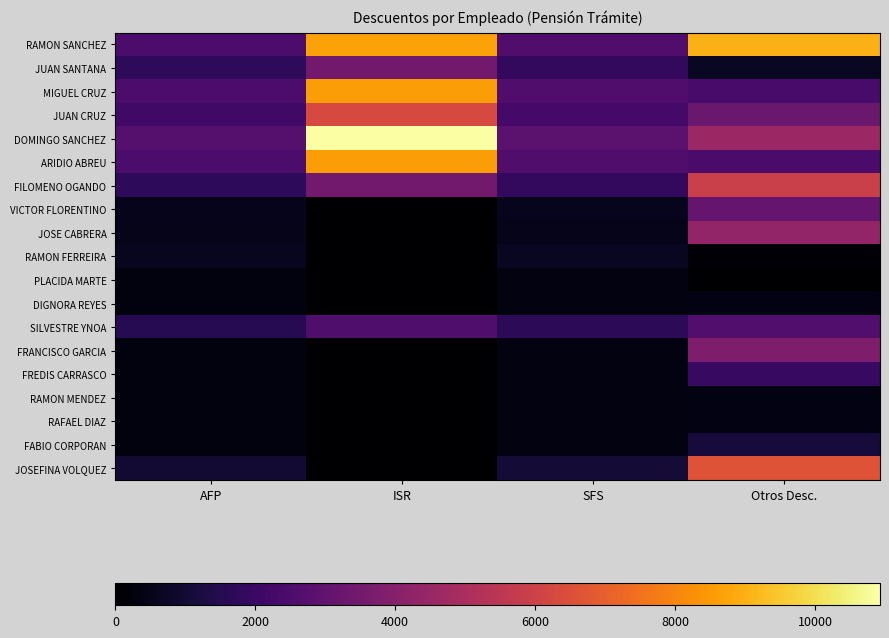

At SFS, list the series in order from largest to smallest.

DOMINGO SANCHEZ, RAMON SANCHEZ, MIGUEL CRUZ, ARIDIO ABREU, JUAN CRUZ, JUAN SANTANA, FILOMENO OGANDO, SILVESTRE YNOA, JOSEFINA VOLQUEZ, RAMON FERREIRA, VICTOR FLORENTINO, JOSE CABRERA, PLACIDA MARTE, DIGNORA REYES, FRANCISCO GARCIA, FREDIS CARRASCO, RAMON MENDEZ, RAFAEL DIAZ, FABIO CORPORAN